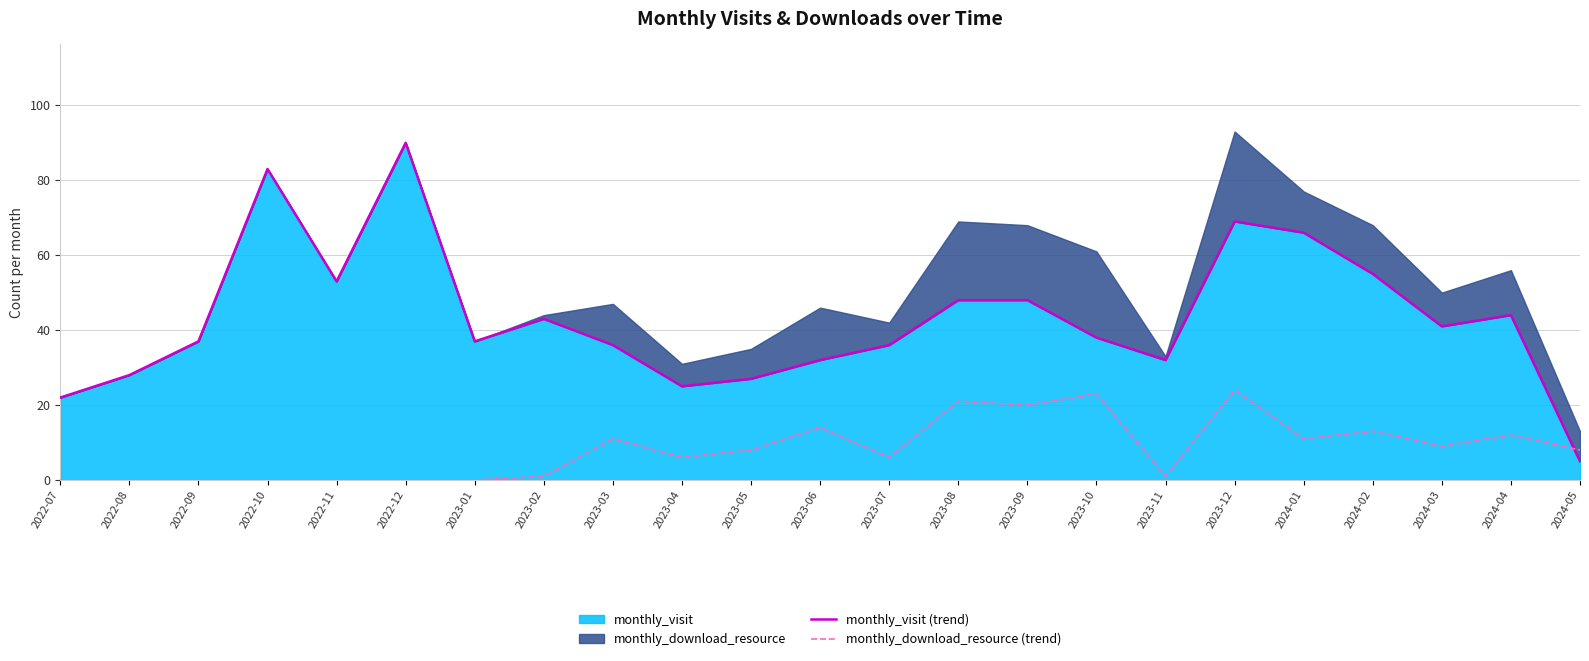

What is the label of the 18th point from the right?

2022-12